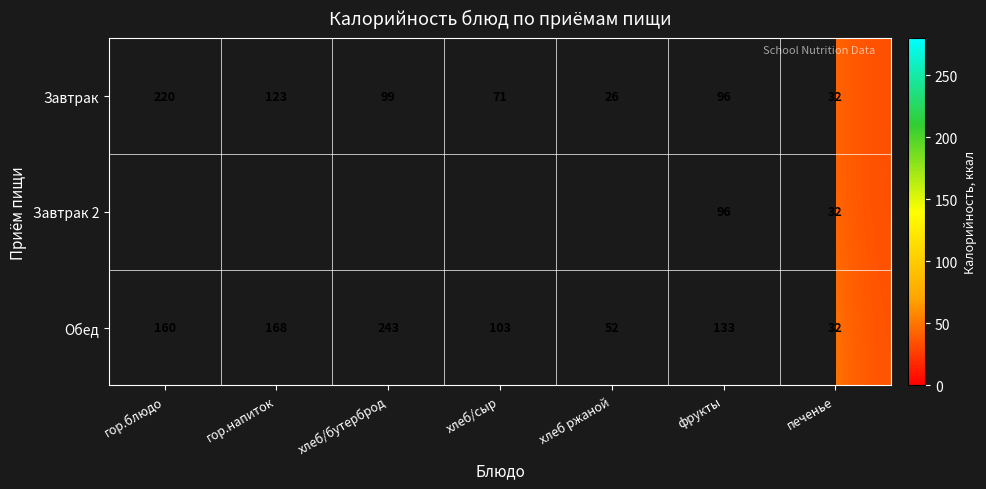

At which category is the sum across all series the highest?

фрукты